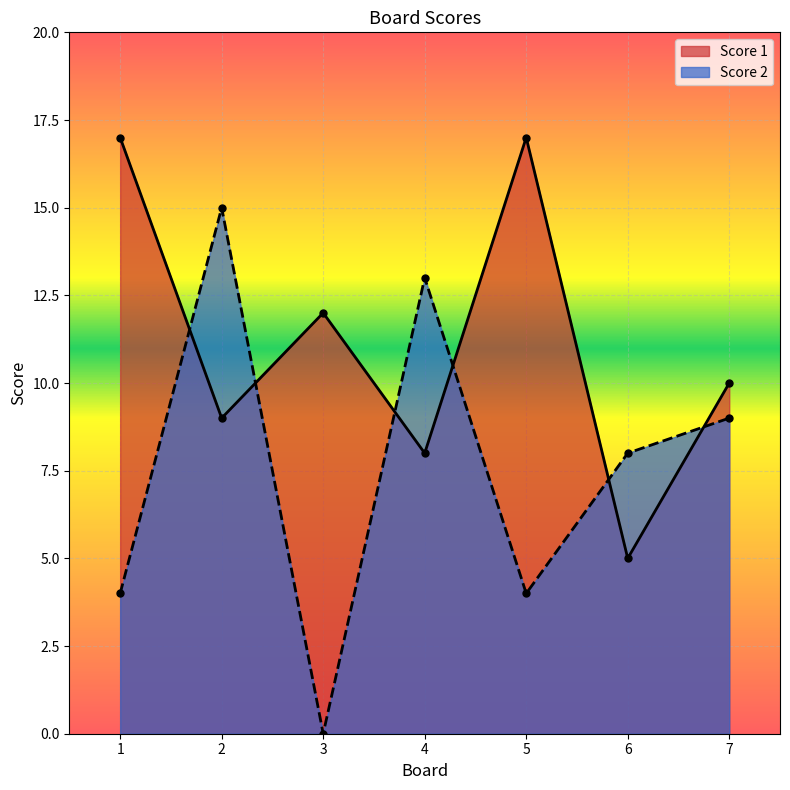

At which label is Score 2 closest to 7?

6